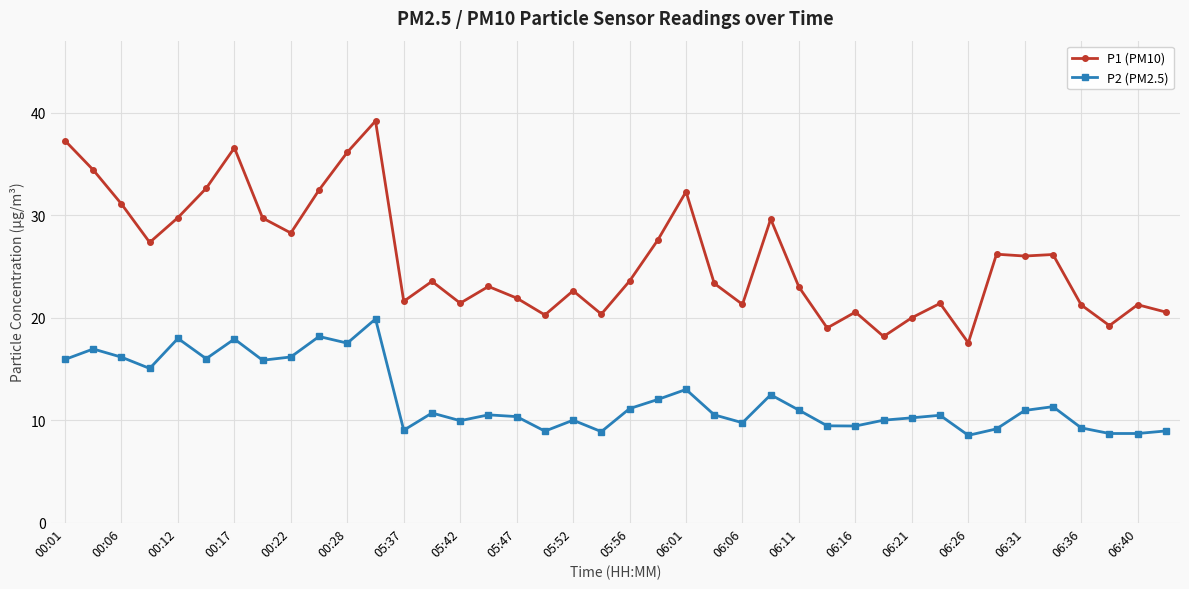

Which series has the largest range (max minus min)?

P1 (PM10)